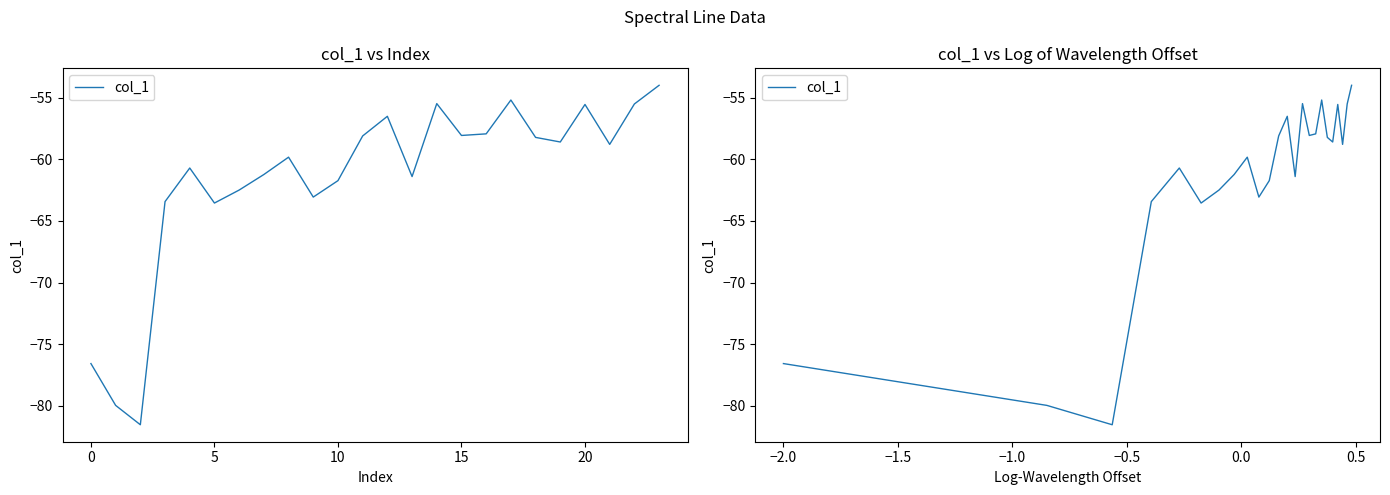

Does the chart have visible grid lines?

No